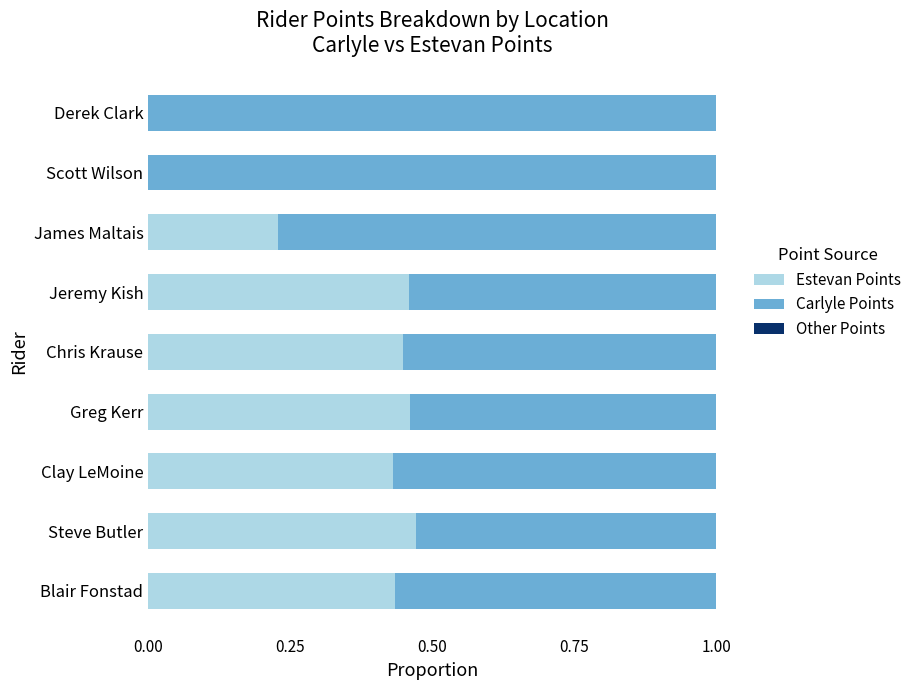

The value of Estevan Points at Derek Clark is -0.3. True or false?

False